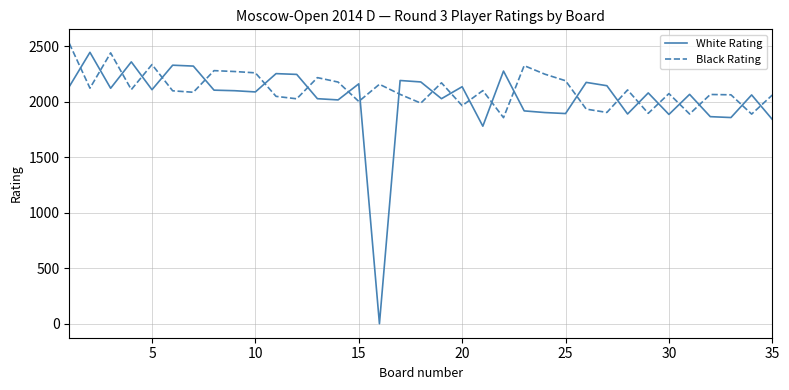

What is the minimum value for Black Rating?

1858